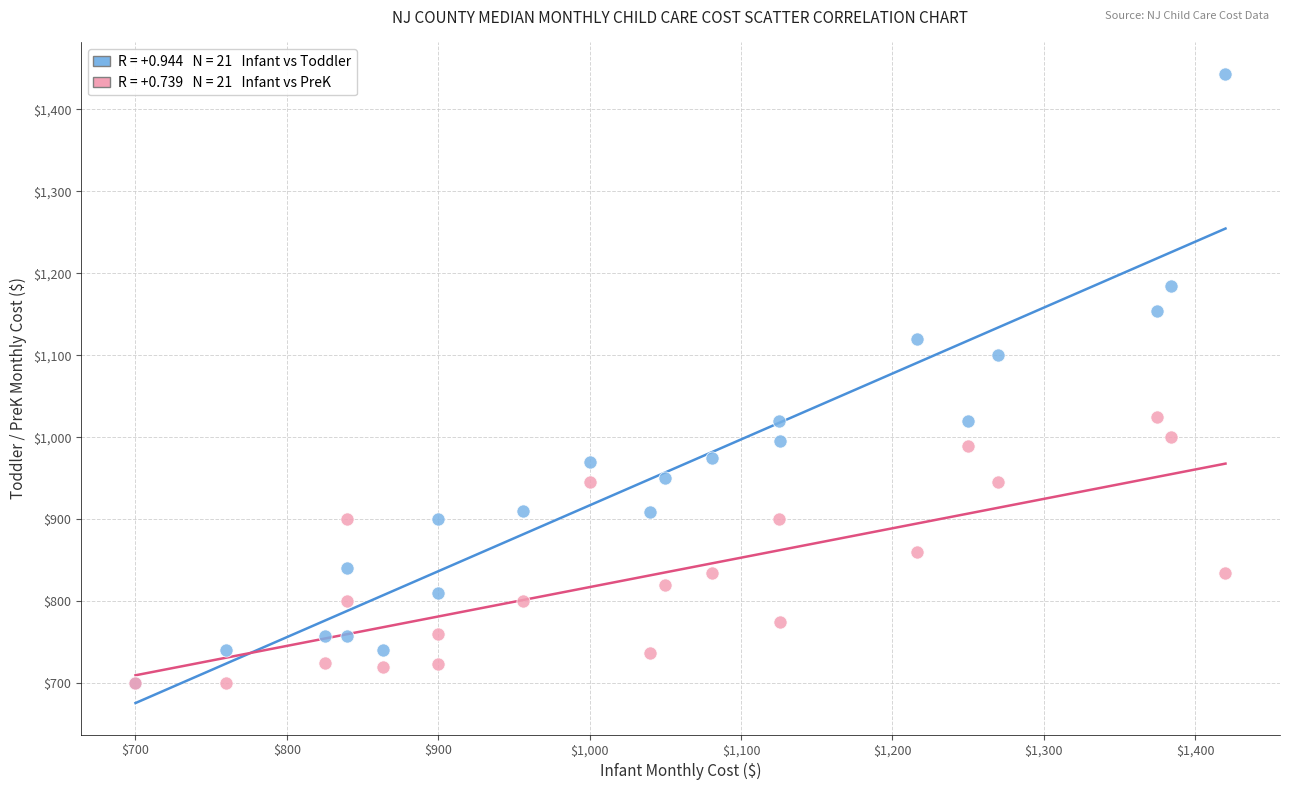

Across all series, what Y value is closest to 1071?

1100.0